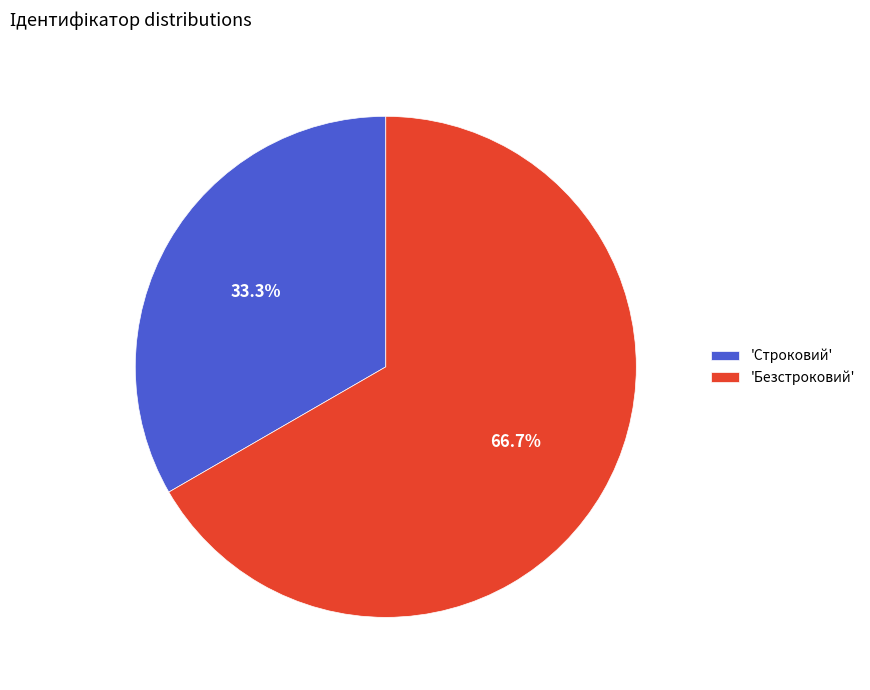

Count the number of slices in the pie.

2